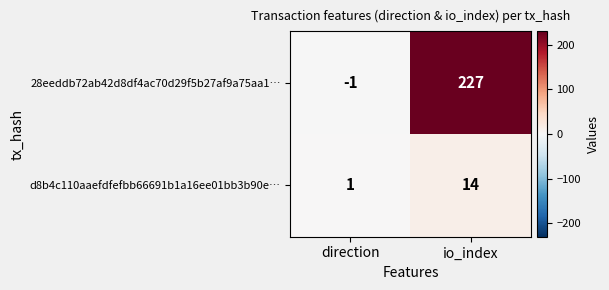

Which series has the largest range (max minus min)?

28eeddb72ab42d8df4ac70d29f5b27af9a75aa1…